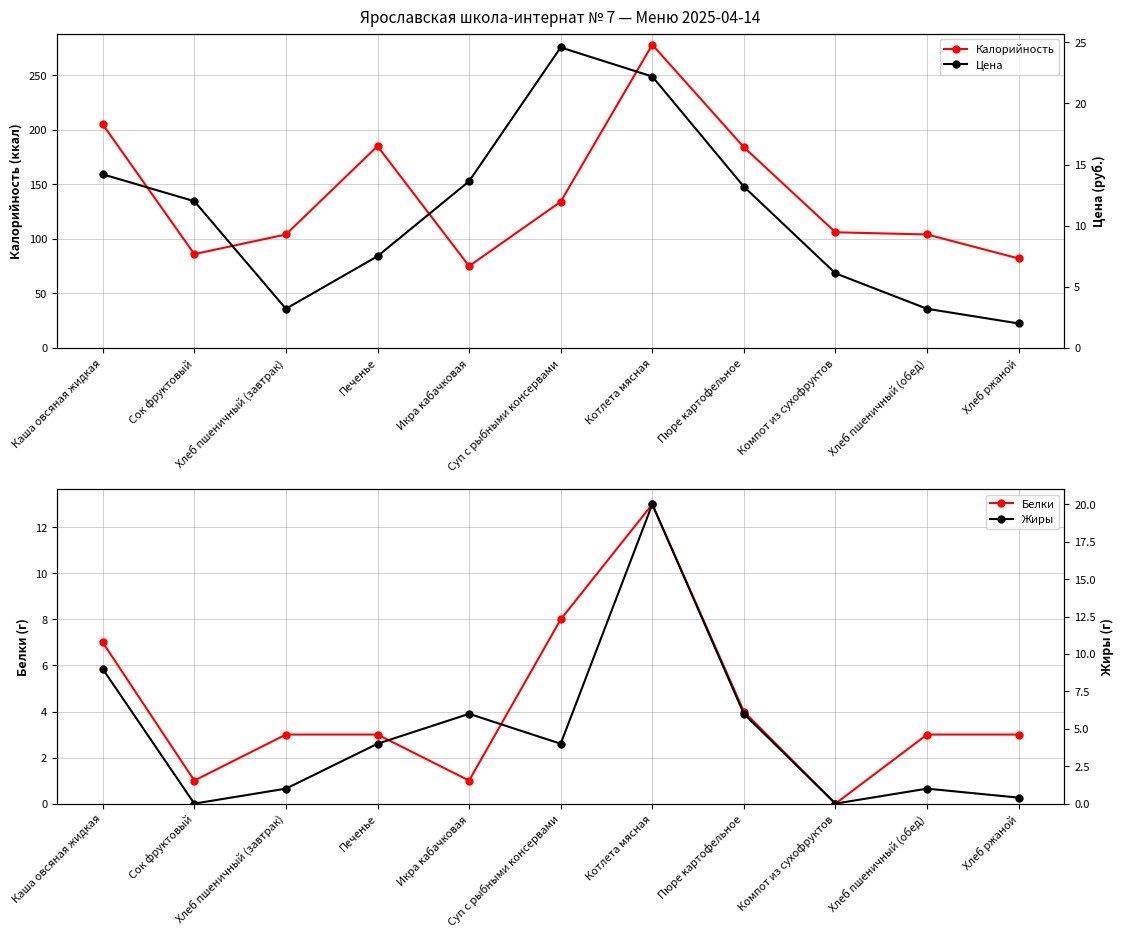

Count the number of categories in the chart.

11